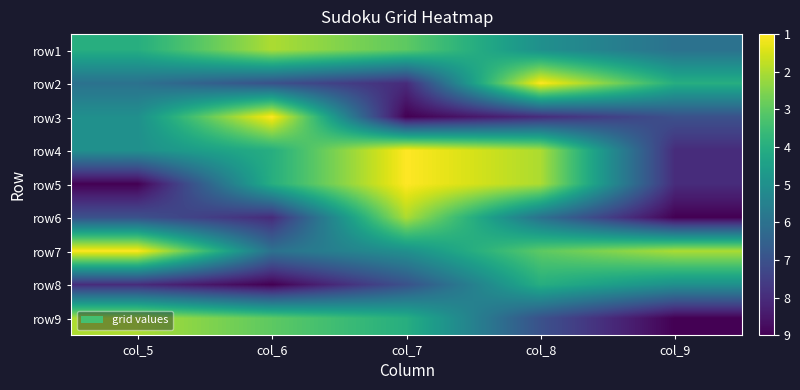

Reading right to left, extract all data points from this chart.

row1: col_9=4	col_8=5	col_7=7	col_6=8	col_5=6
row2: col_9=6	col_8=9	col_7=2	col_6=3	col_5=4
row3: col_9=3	col_8=2	col_7=1	col_6=9	col_5=5
row4: col_9=2	col_8=8	col_7=9	col_6=6	col_5=5
row5: col_9=2	col_8=8	col_7=9	col_6=6	col_5=1
row6: col_9=1	col_8=4	col_7=8	col_6=2	col_5=3
row7: col_9=8	col_8=7	col_7=5	col_6=4	col_5=9
row8: col_9=5	col_8=6	col_7=3	col_6=1	col_5=2
row9: col_9=1	col_8=3	col_7=6	col_6=7	col_5=8